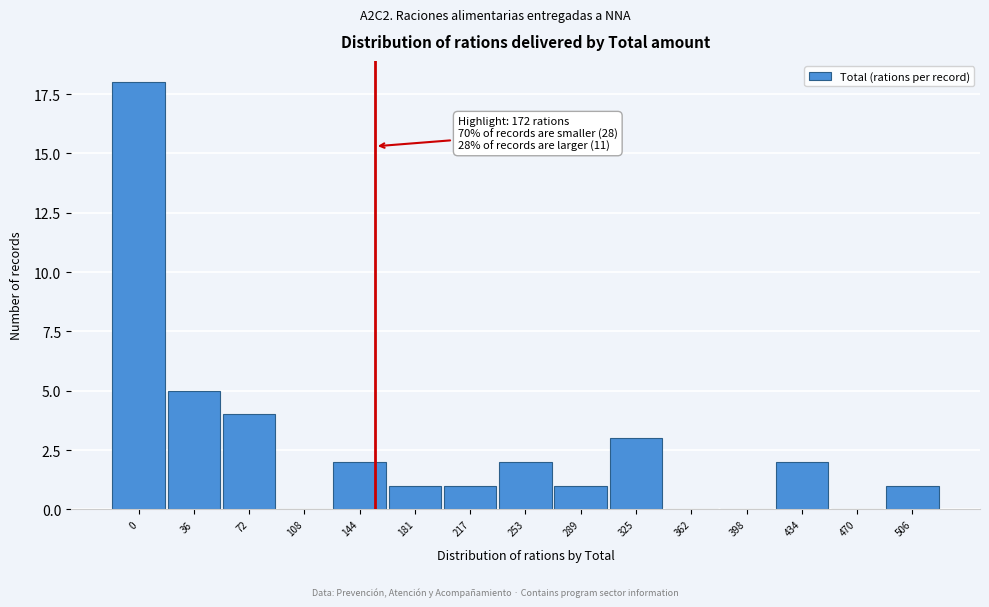

Reading left to right, transcribe all the data shown in this chart.

0=18	36=5	72=4	108=0	144=2	181=1	217=1	253=2	289=1	325=3	362=0	398=0	434=2	470=0	506=1